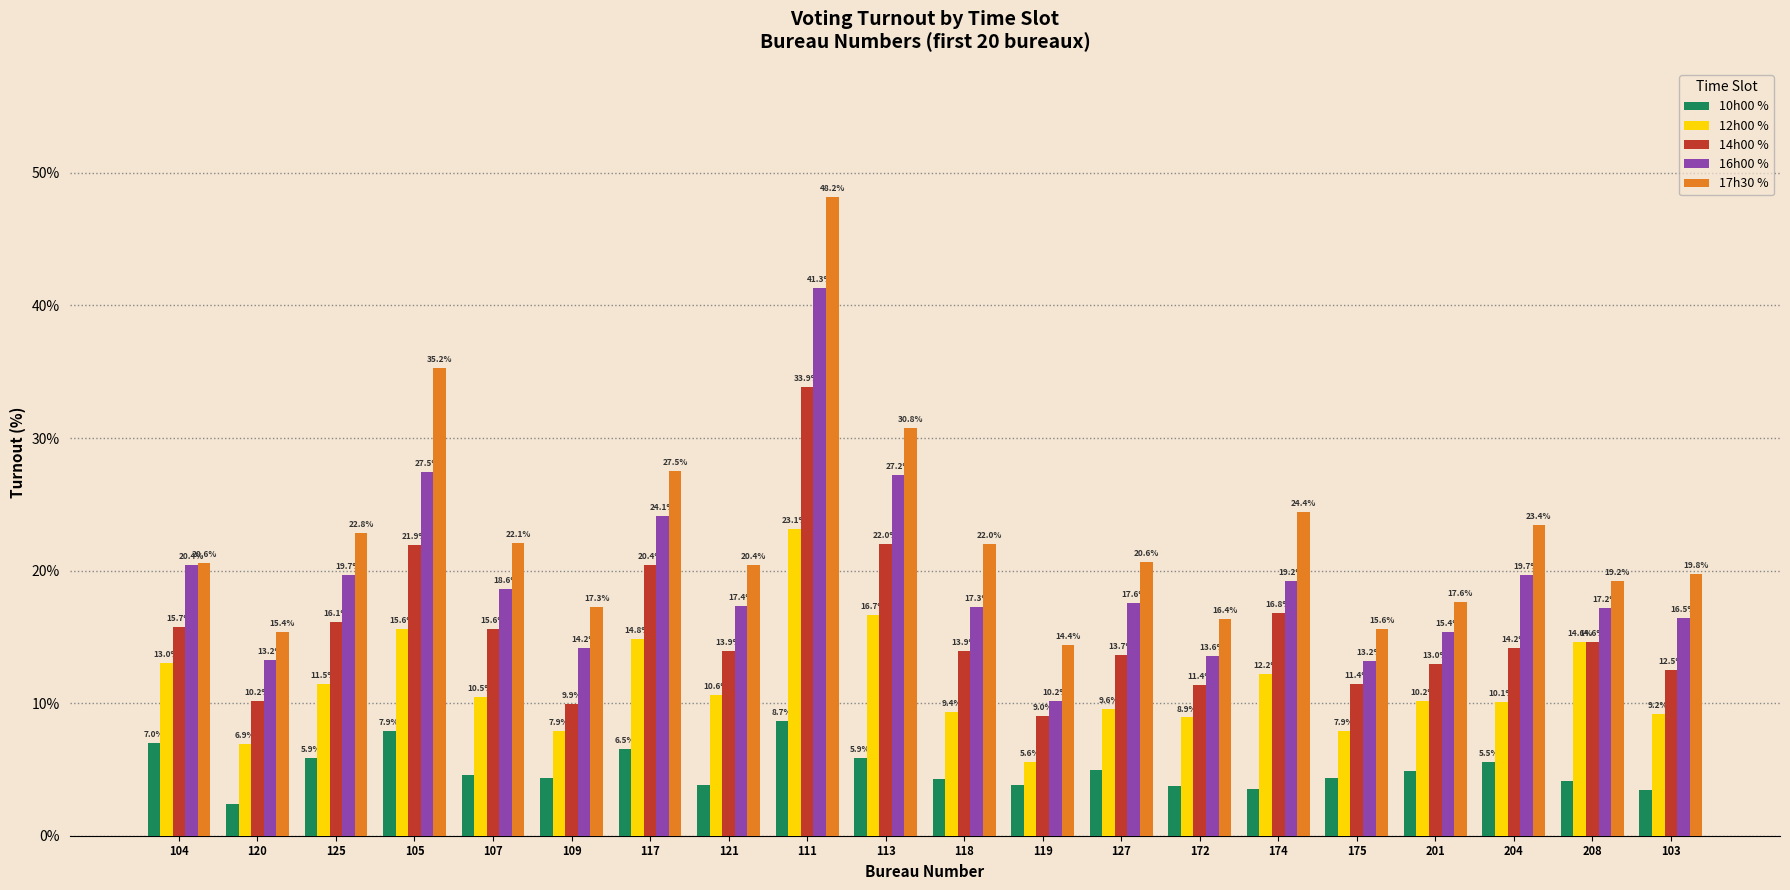

What is the difference between the highest and lowest values at 111?

39.5